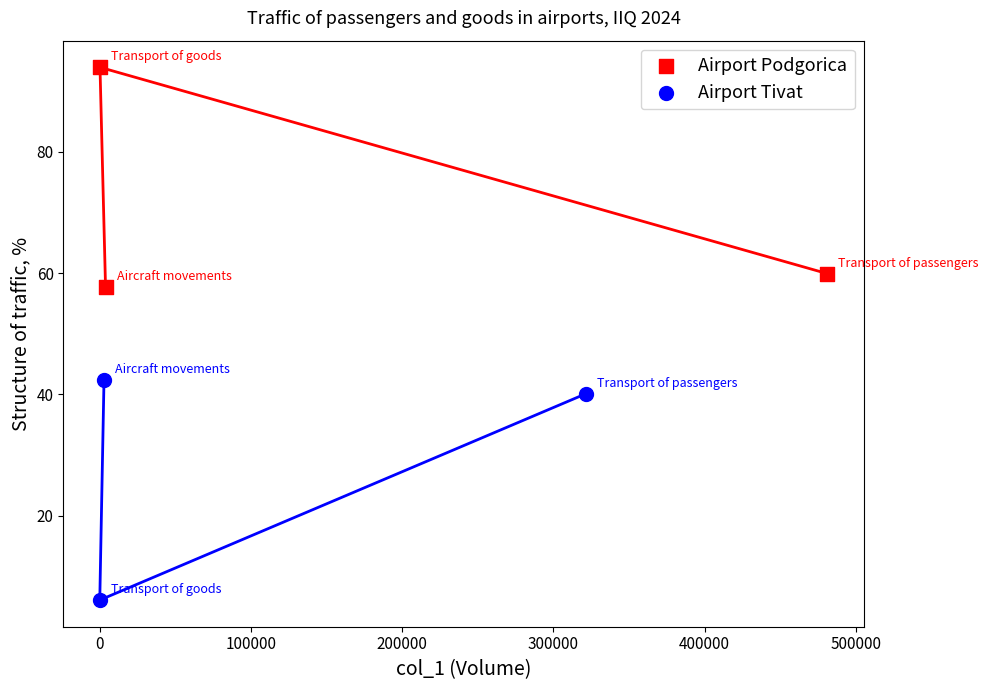

Which series reaches the minimum Y coordinate?

Airport Tivat